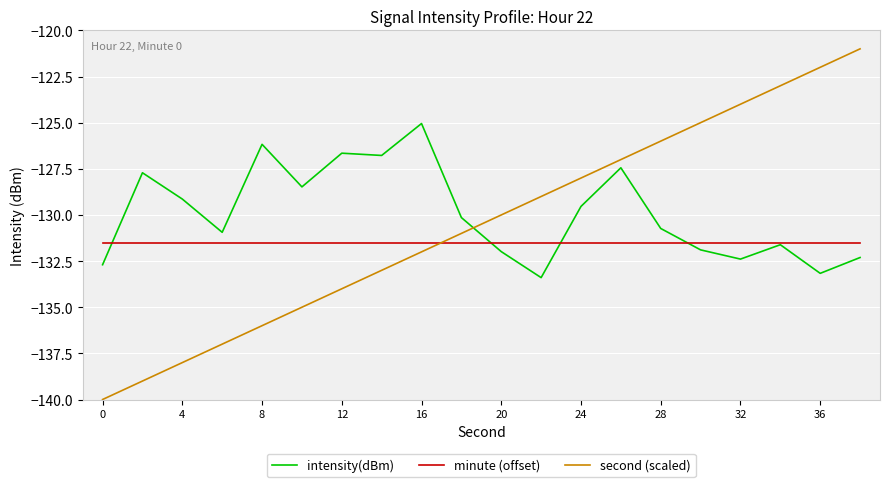

What is the smallest value displayed?

-140.0